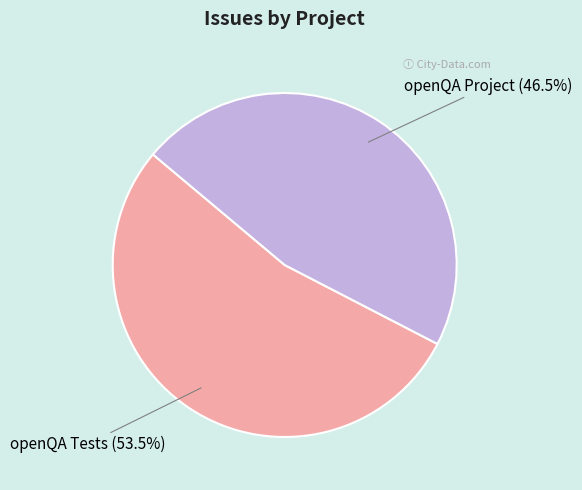

How many segments does this pie chart have?

2